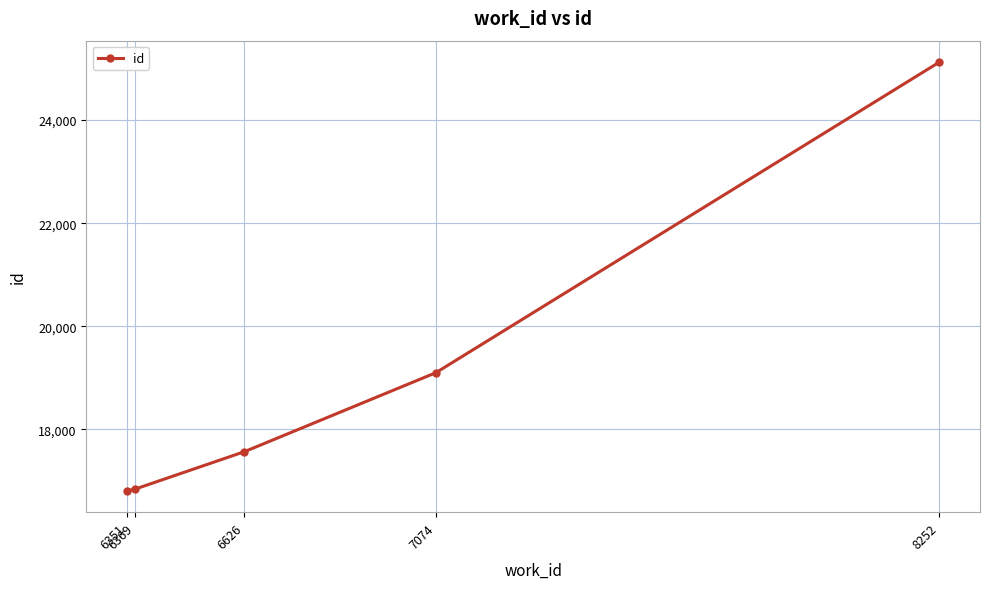

Approximately how many times larger is the value at 8252 compared to 6369?

1.5